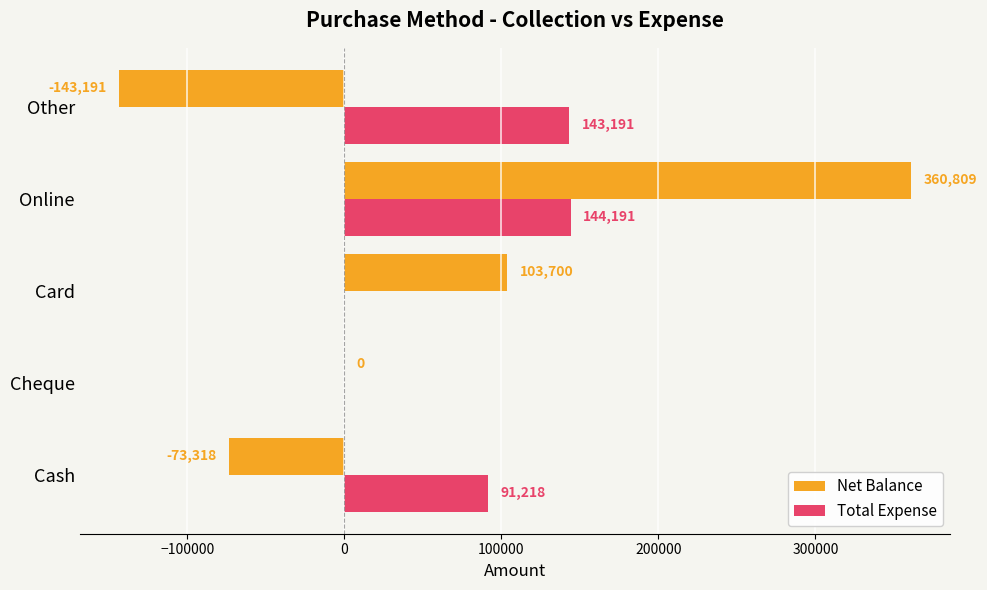

What value does the Total Expense series have at Online?

144191